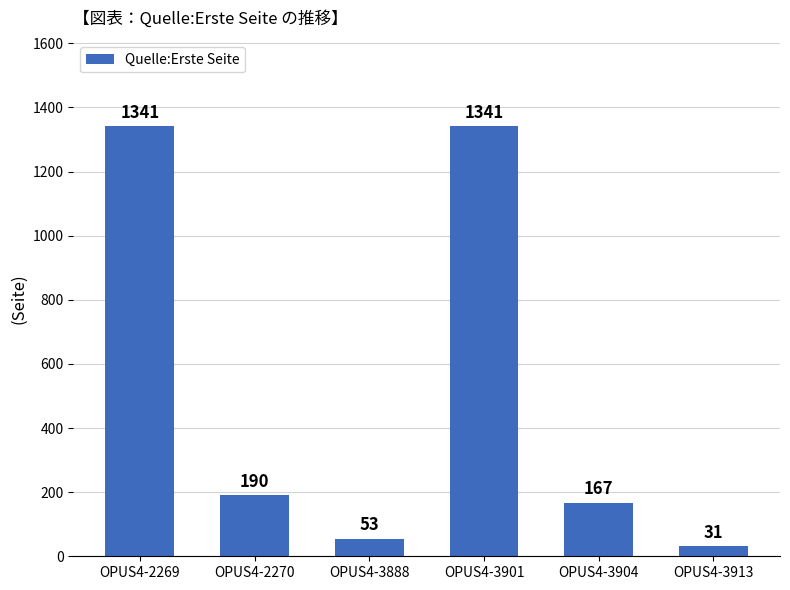

Reading left to right, transcribe all the data shown in this chart.

OPUS4-2269=1341	OPUS4-2270=190	OPUS4-3888=53	OPUS4-3901=1341	OPUS4-3904=167	OPUS4-3913=31